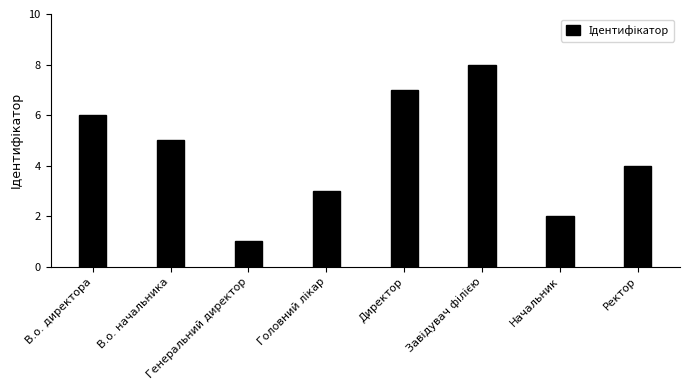

What is the sum of all values?

36